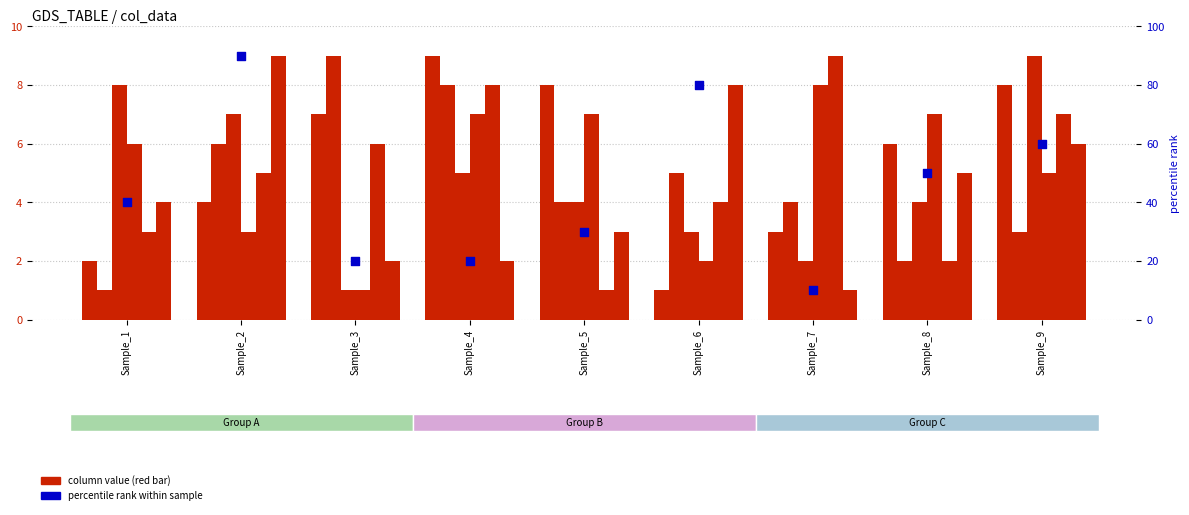

At which category is the sum across all series the highest?

Sample_2